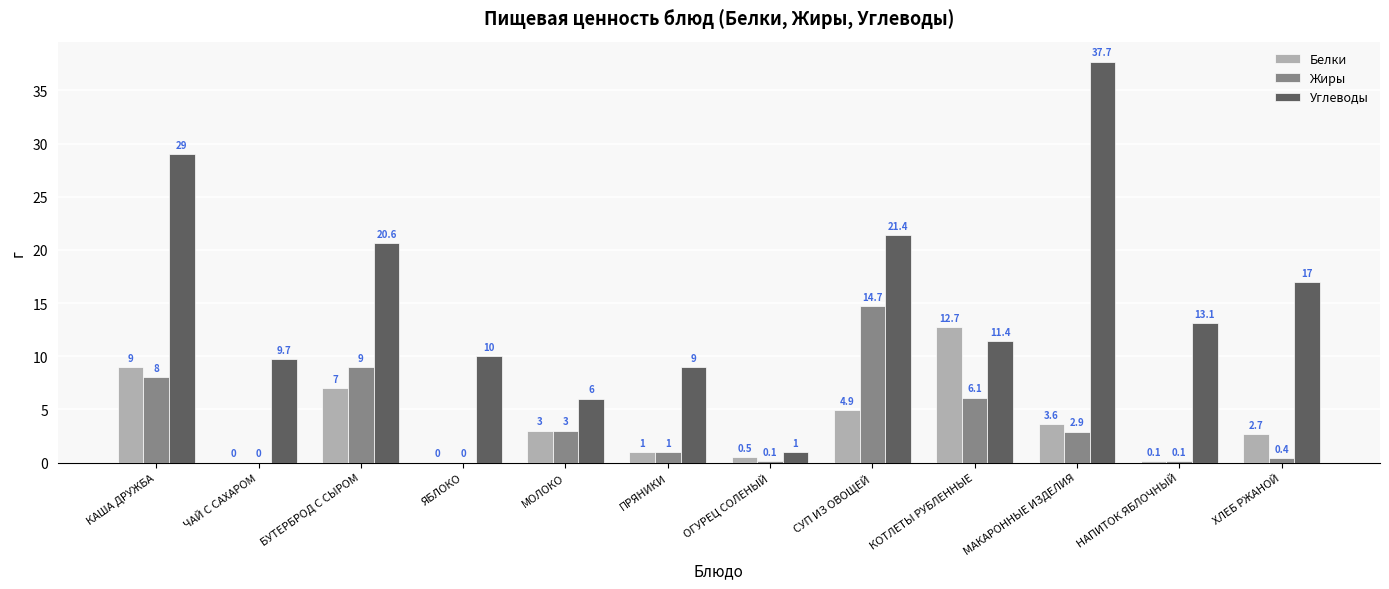

True or false: Жиры has a value of 0.1 at ОГУРЕЦ СОЛЕНЫЙ.

True